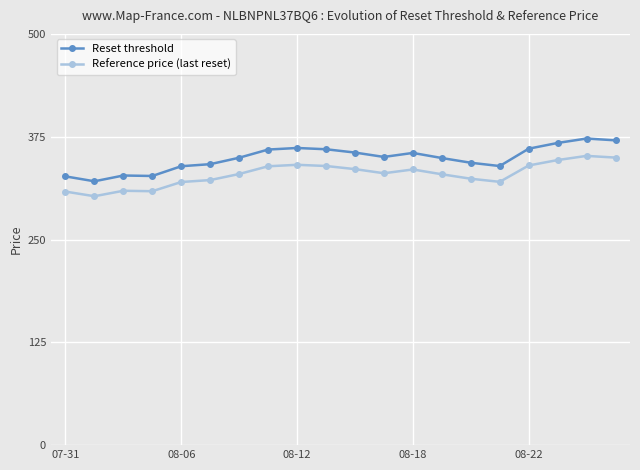

Which series has the largest range (max minus min)?

Reset threshold